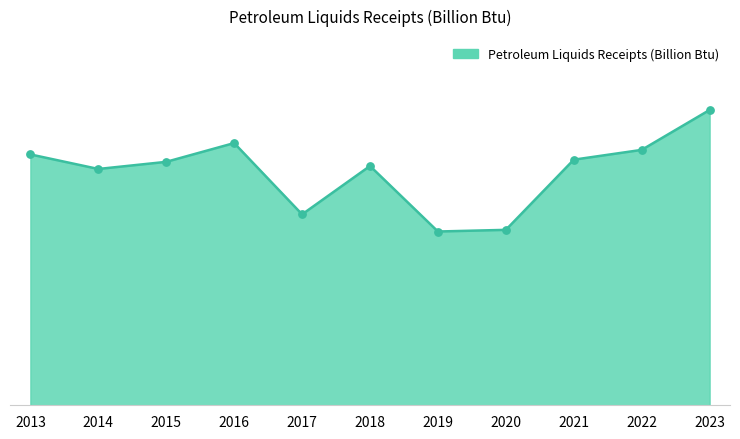

What is the change in value from 2018 to 2021?

+61